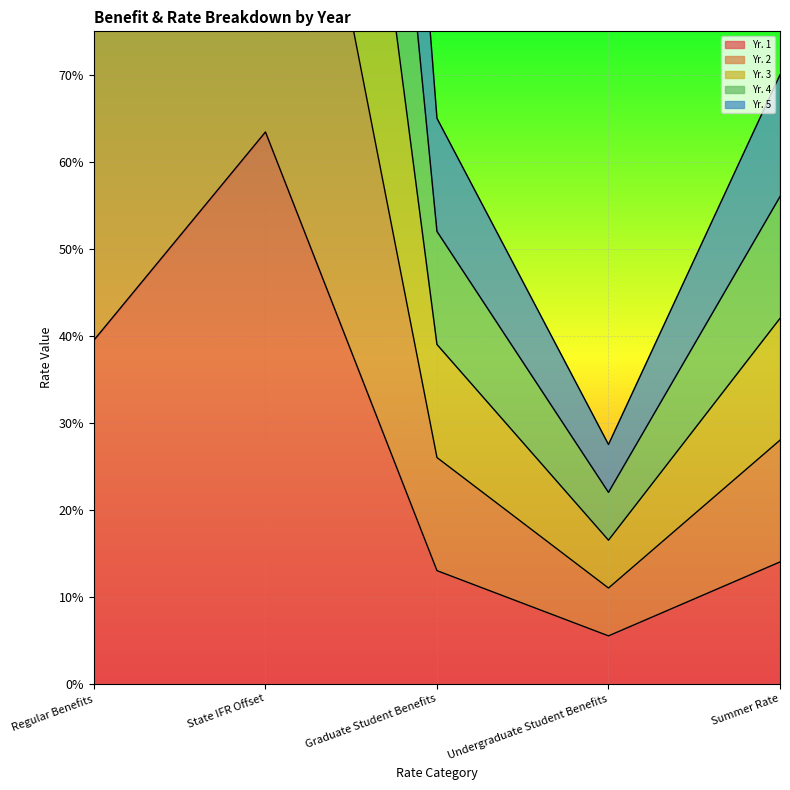

The Yr. 5 series shows 0.2 at Summer Rate. True or false?

False